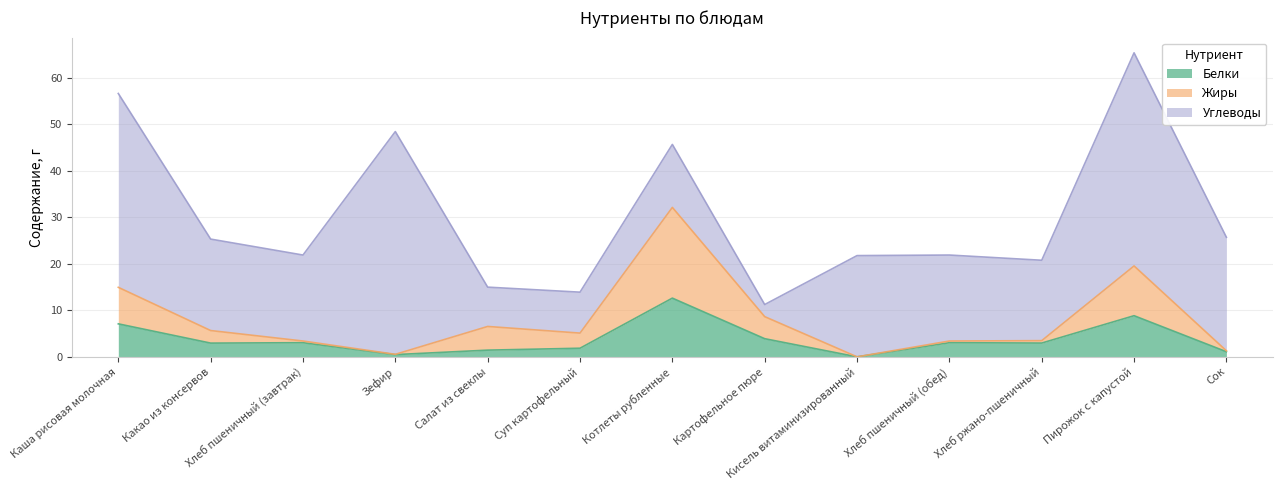

At which label does Жиры first exceed 5?

Каша рисовая молочная